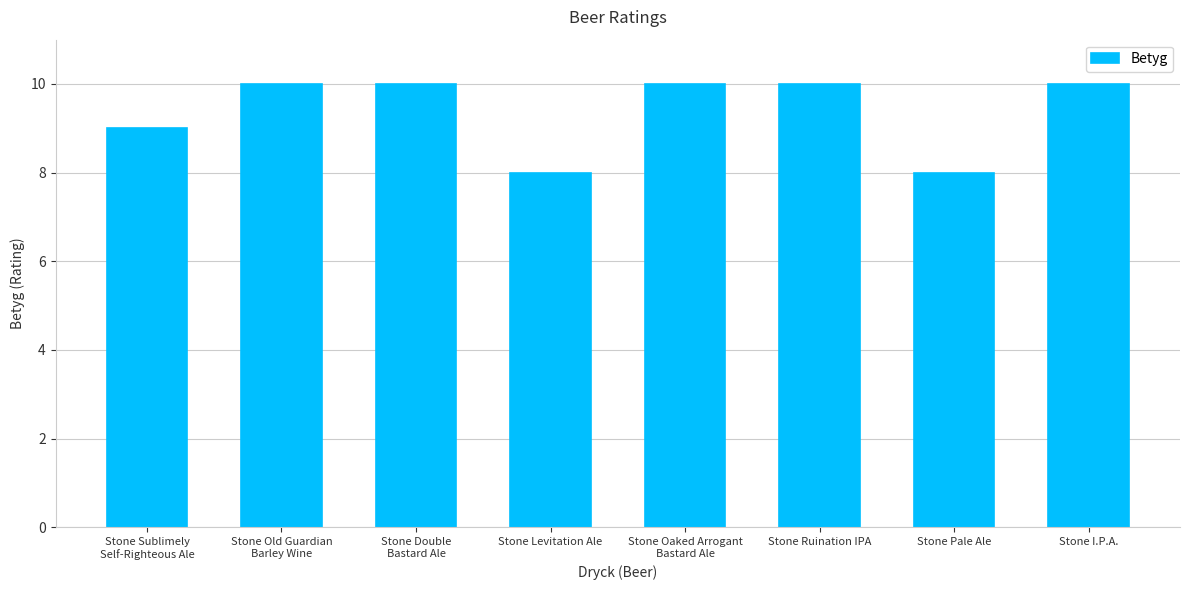

How many values are between 9 and 10?

6